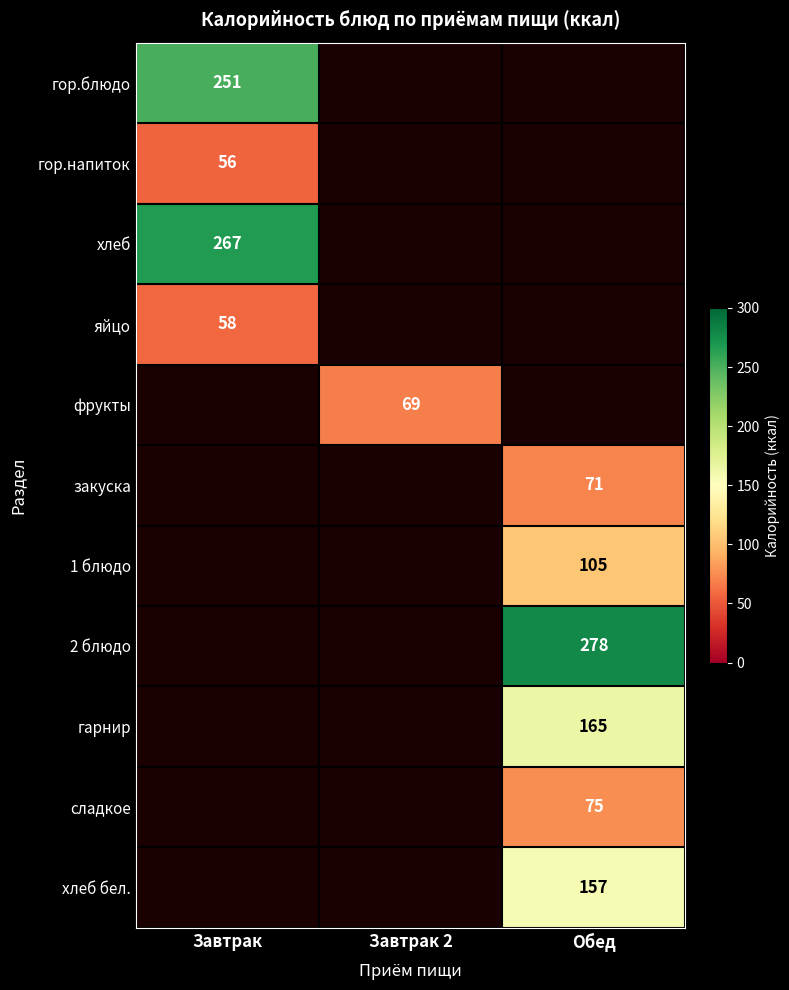

Is it true that 1 блюдо equals 173 at Обед?

False